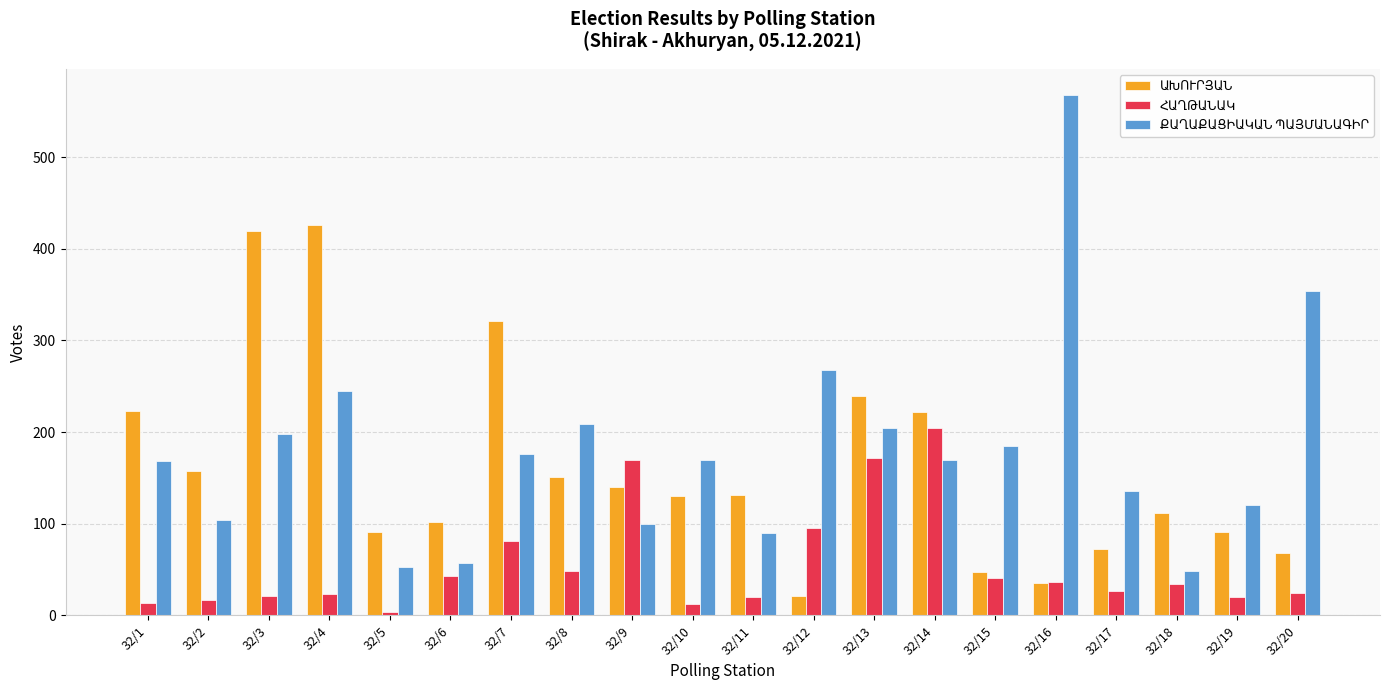

Rank the categories by ՀԱՂԹԱՆԱԿ value from highest to lowest.

32/14, 32/13, 32/9, 32/12, 32/7, 32/8, 32/6, 32/15, 32/16, 32/18, 32/17, 32/20, 32/4, 32/3, 32/11, 32/19, 32/2, 32/1, 32/10, 32/5